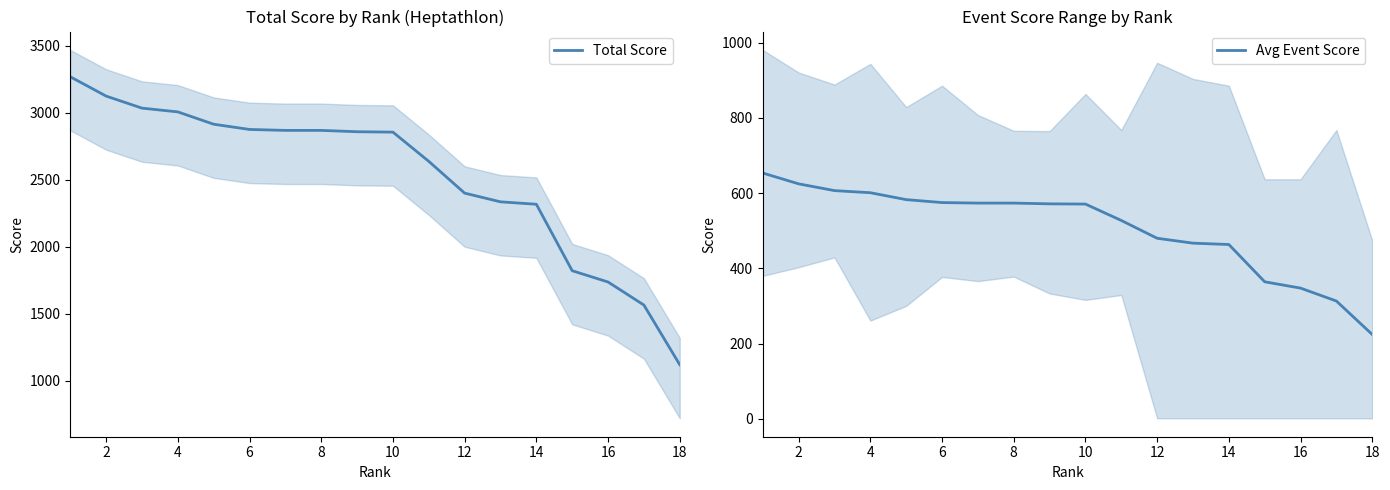

How many values in the Avg Event Score series are below 571?

8